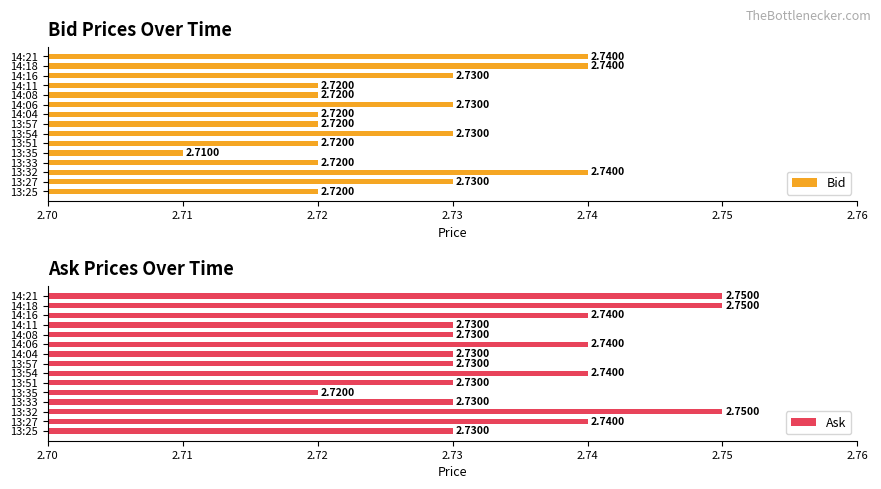

What is the average value of the Ask series?

2.7